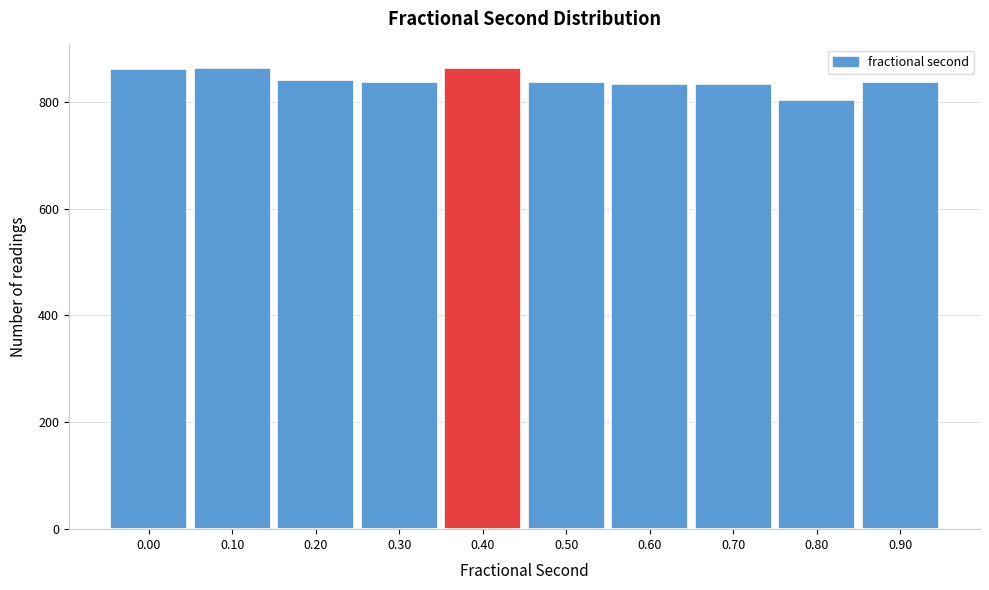

Is it true that the value at 0.00 is 861?

True